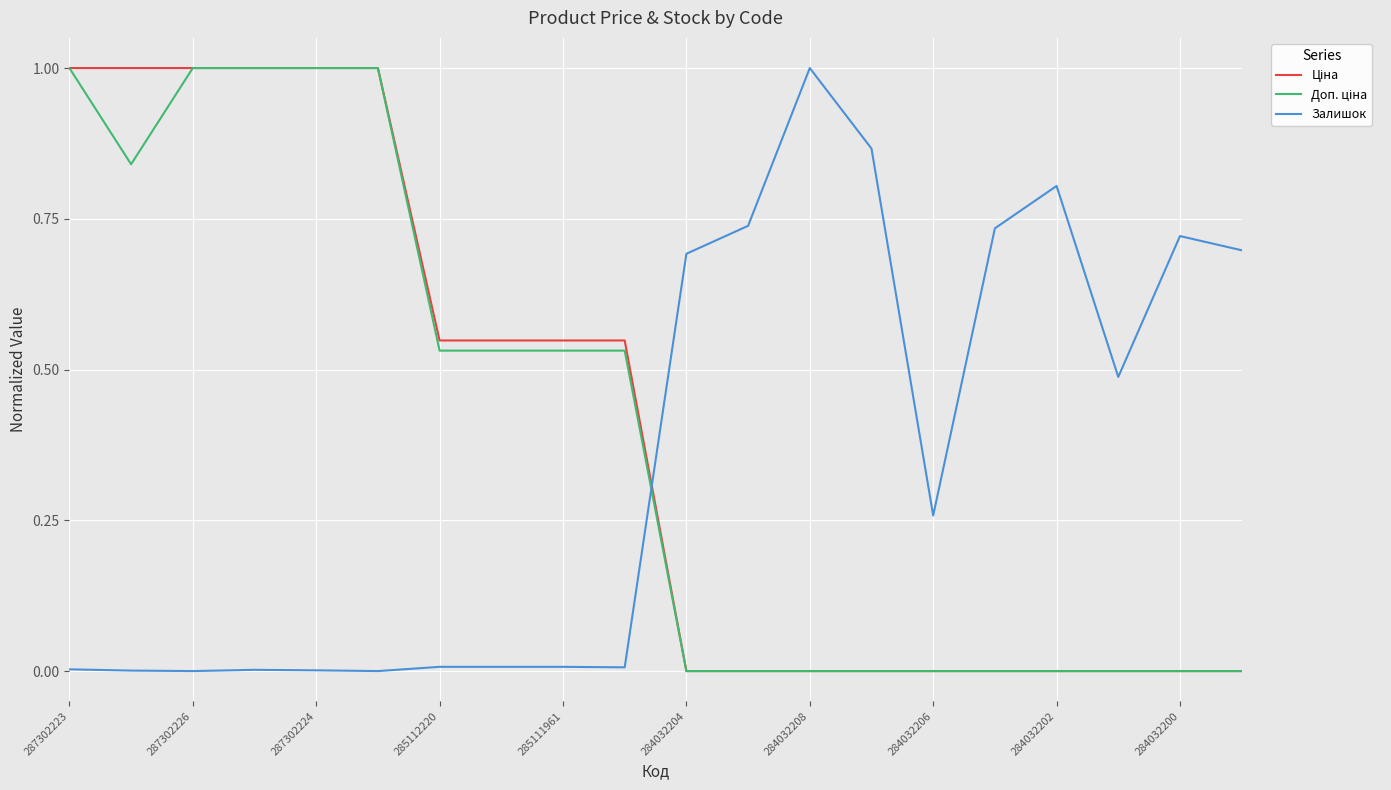

Count the number of categories in the chart.

20